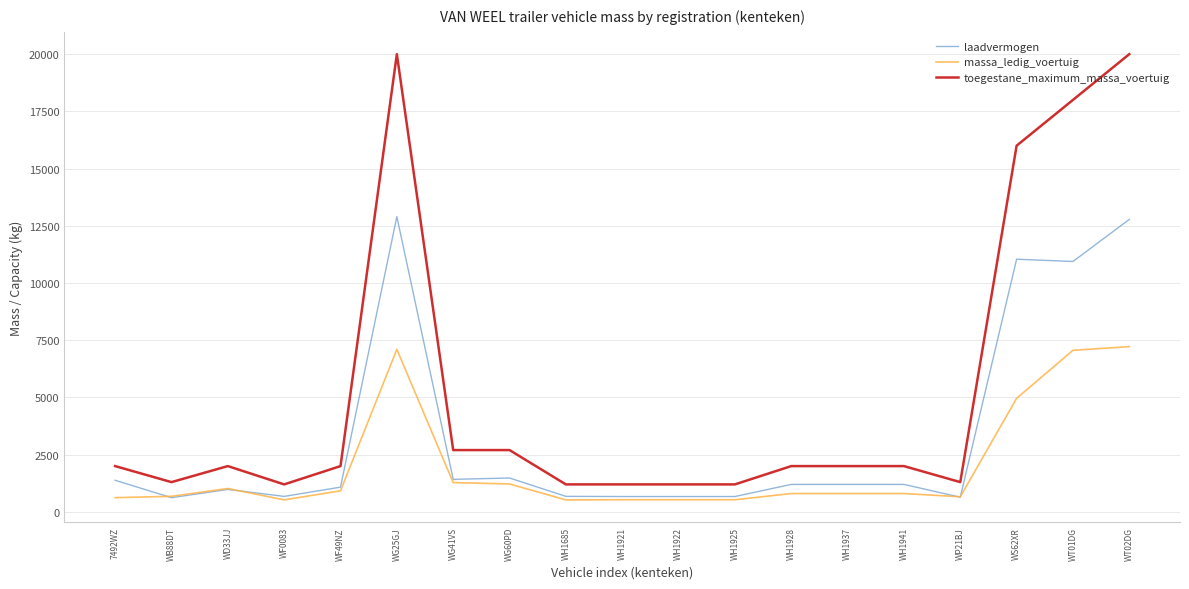

Rank the series by their average value, from lowest to highest.

massa_ledig_voertuig, laadvermogen, toegestane_maximum_massa_voertuig